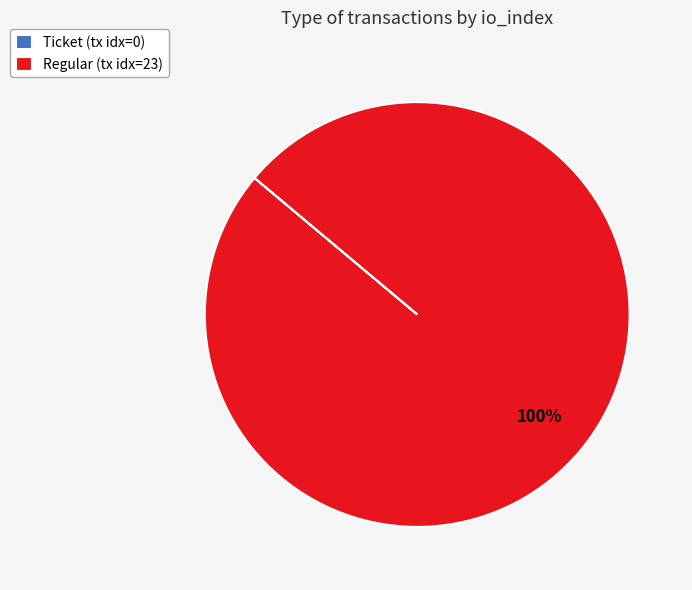

Which category accounts for the majority?

Regular (tx idx=23)